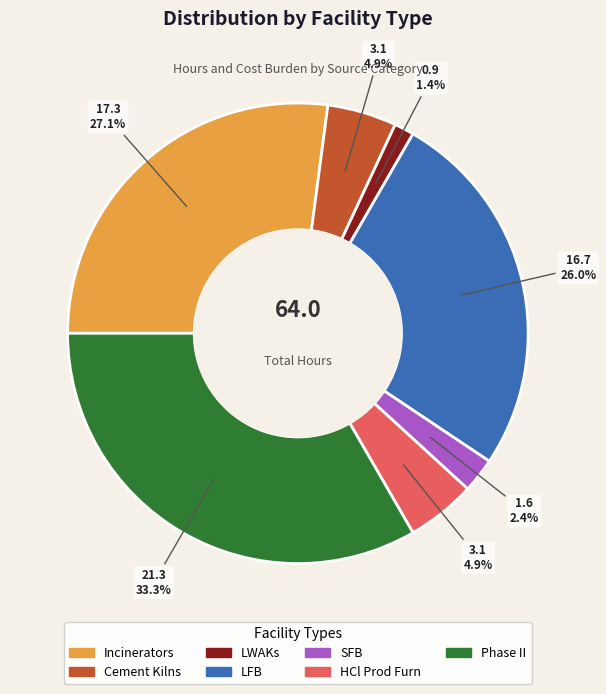

Approximately how many times larger is the value at SFB compared to HCl Prod Furn?

0.5